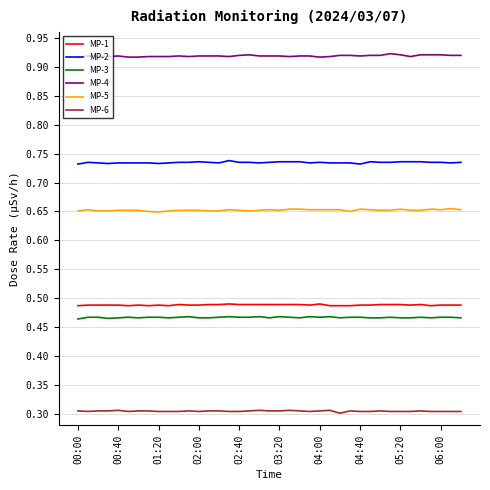

List the series in order of their peak value, highest first.

MP-4, MP-2, MP-5, MP-1, MP-3, MP-6